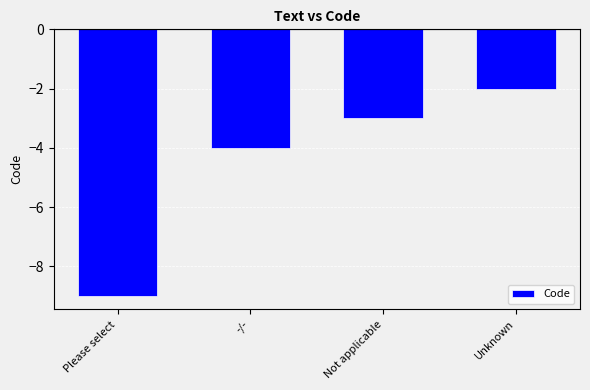

Rank the categories by value from highest to lowest.

Unknown, Not applicable, -/-, Please select